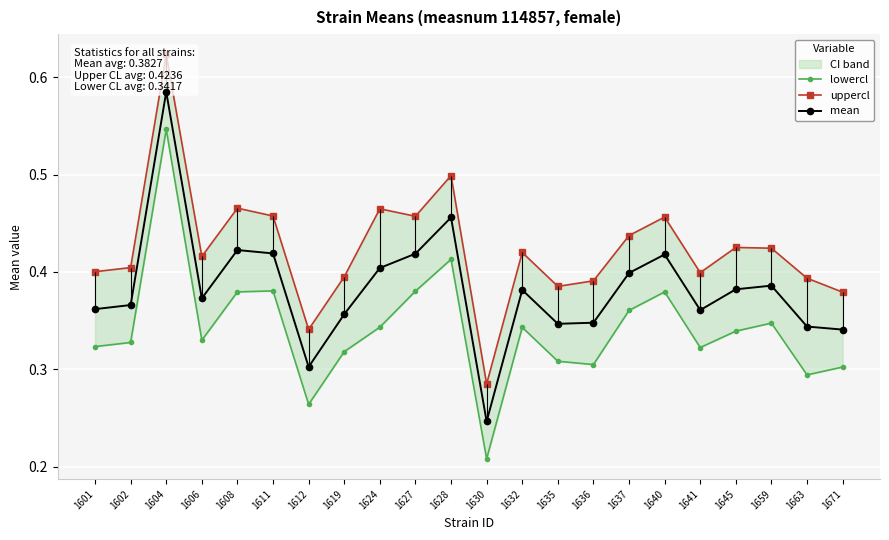

Reading left to right, transcribe all the data shown in this chart.

lowercl: 0.3	0.3	0.5	0.3	0.4	0.4	0.3	0.3	0.3	0.4	0.4	0.2	0.3	0.3	0.3	0.4	0.4	0.3	0.3	0.3	0.3	0.3
uppercl: 0.4	0.4	0.6	0.4	0.5	0.5	0.3	0.4	0.5	0.5	0.5	0.3	0.4	0.4	0.4	0.4	0.5	0.4	0.4	0.4	0.4	0.4
mean: 0.4	0.4	0.6	0.4	0.4	0.4	0.3	0.4	0.4	0.4	0.5	0.2	0.4	0.3	0.3	0.4	0.4	0.4	0.4	0.4	0.3	0.3